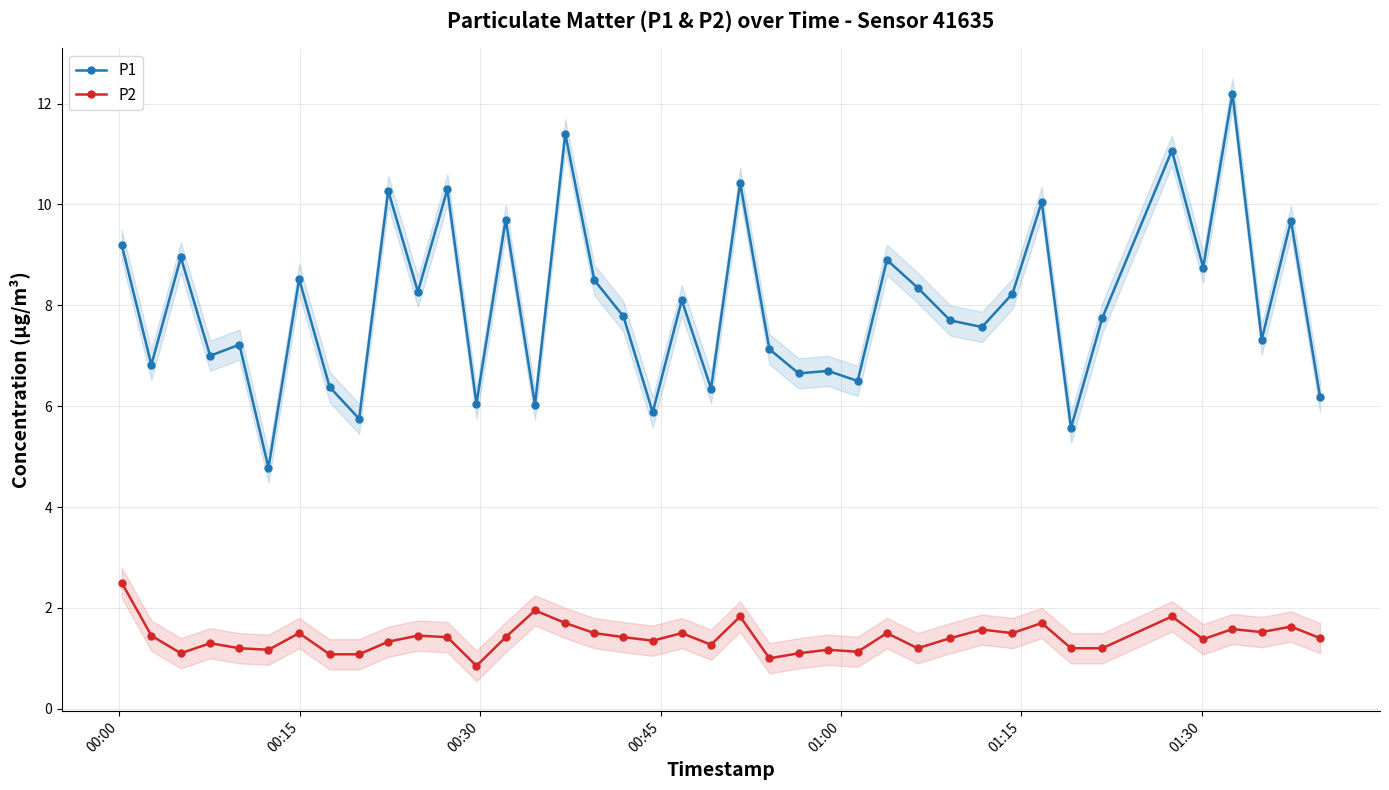

True or false: P2 and P1 intersect in this chart.

False